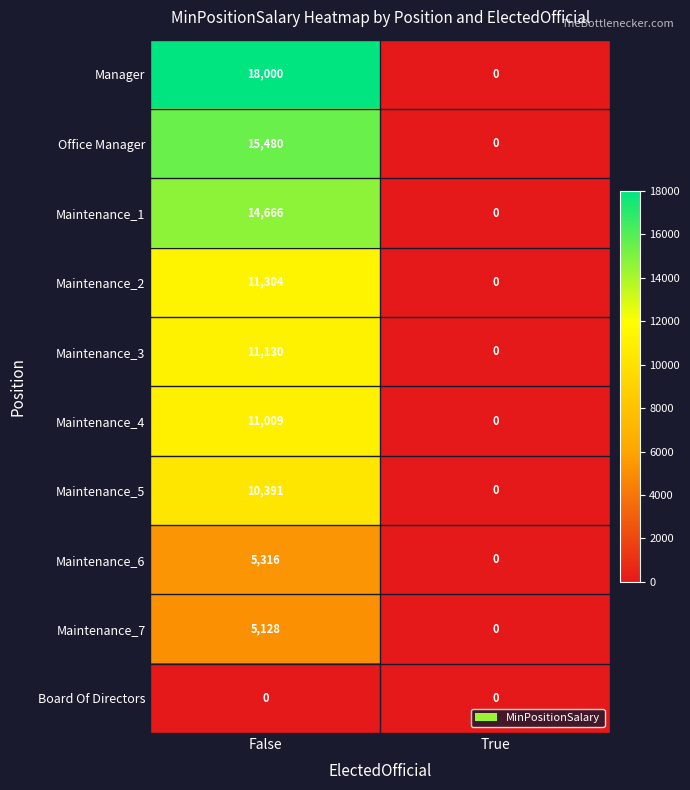

Count the number of data series in this chart.

10